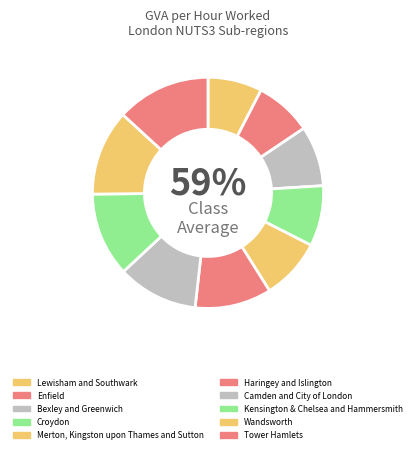

What percentage is the Kensington & Chelsea
and Hammersmith slice, to the nearest percent?

12%